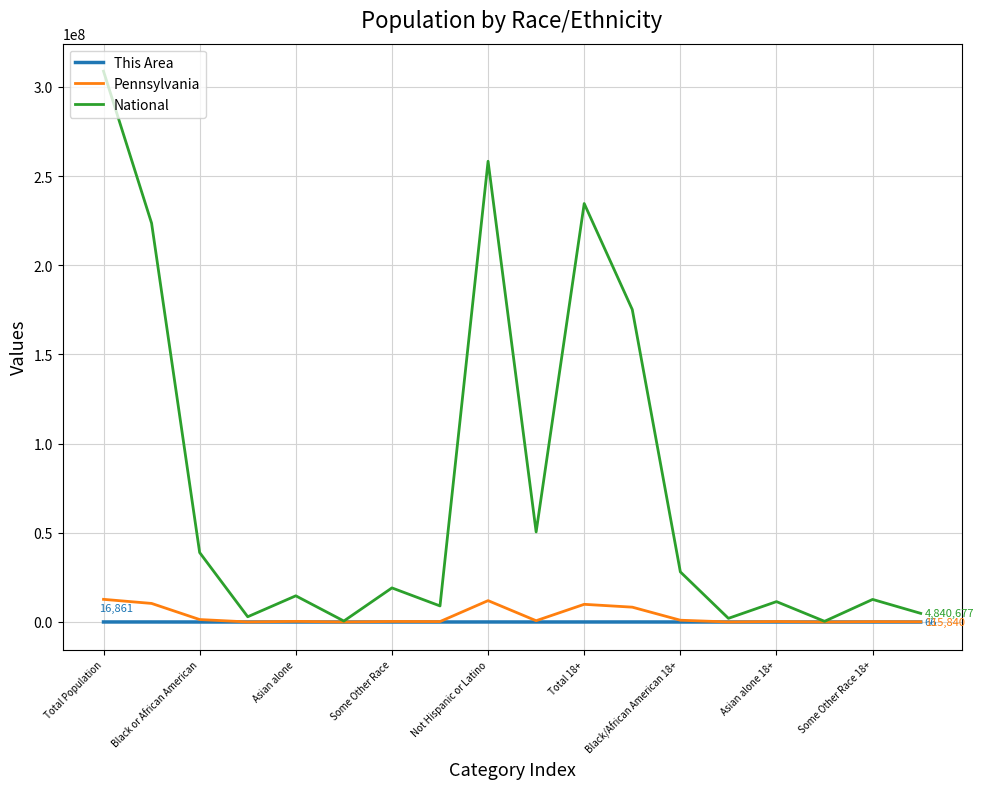

Which series has the widest spread of values?

National